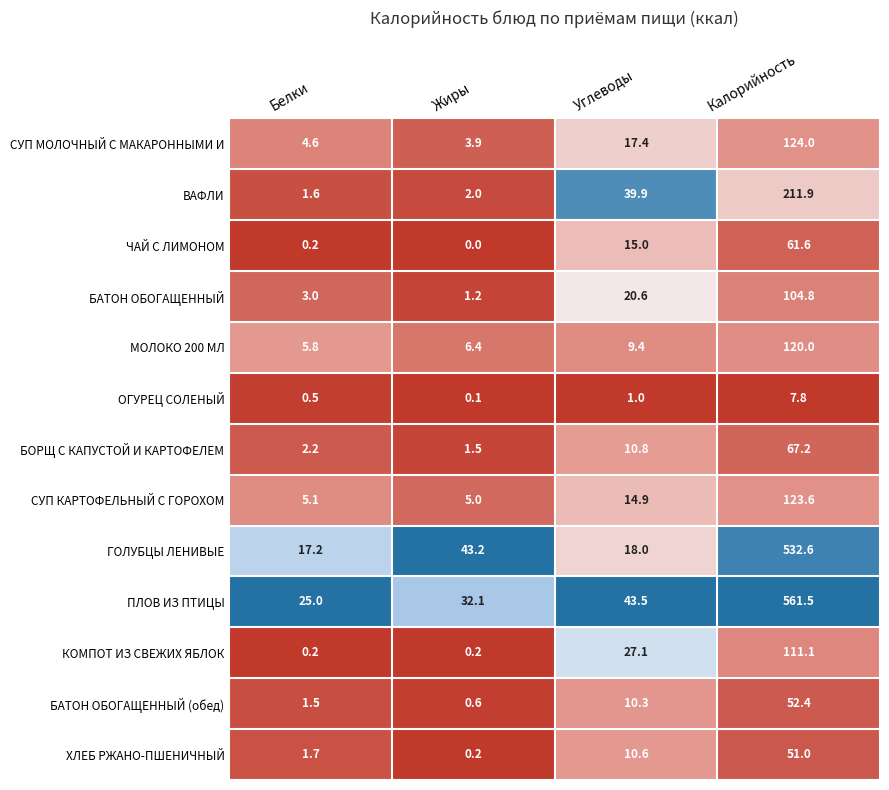

What is the average value of the БОРЩ С КАПУСТОЙ И КАРТОФЕЛЕМ series?

20.4